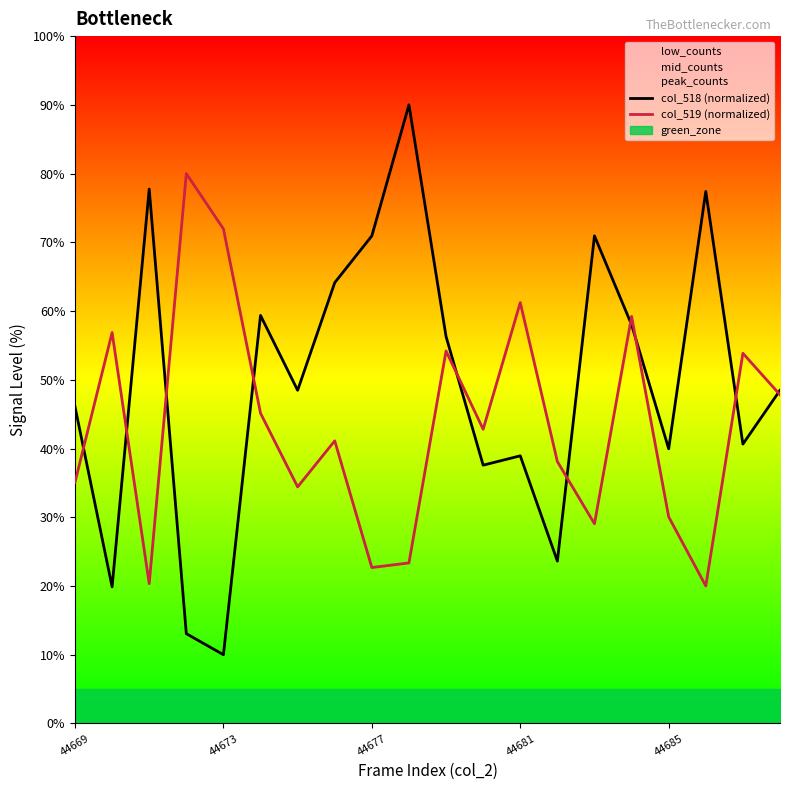

Which series has the largest range (max minus min)?

col_518 (normalized)